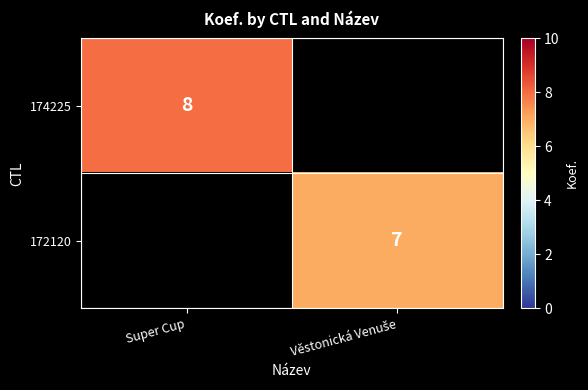

Is it true that 174225 equals 8 at Super Cup?

True